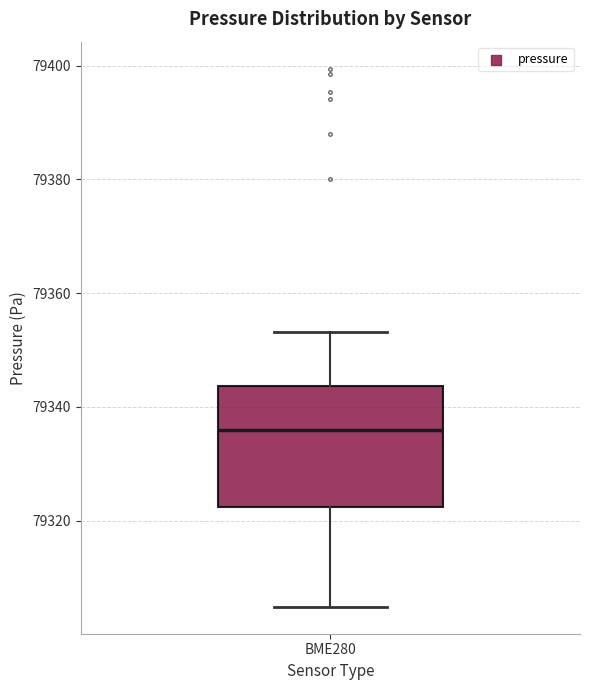

Read this box plot against the y-axis: the position of the median line, the range covered by the box, and the ends of both whiskers. The values are not printed on the chart, so give them approximately, as read against the axis.

median 79336, box 79322 to 79344, whiskers 79304 to 79354